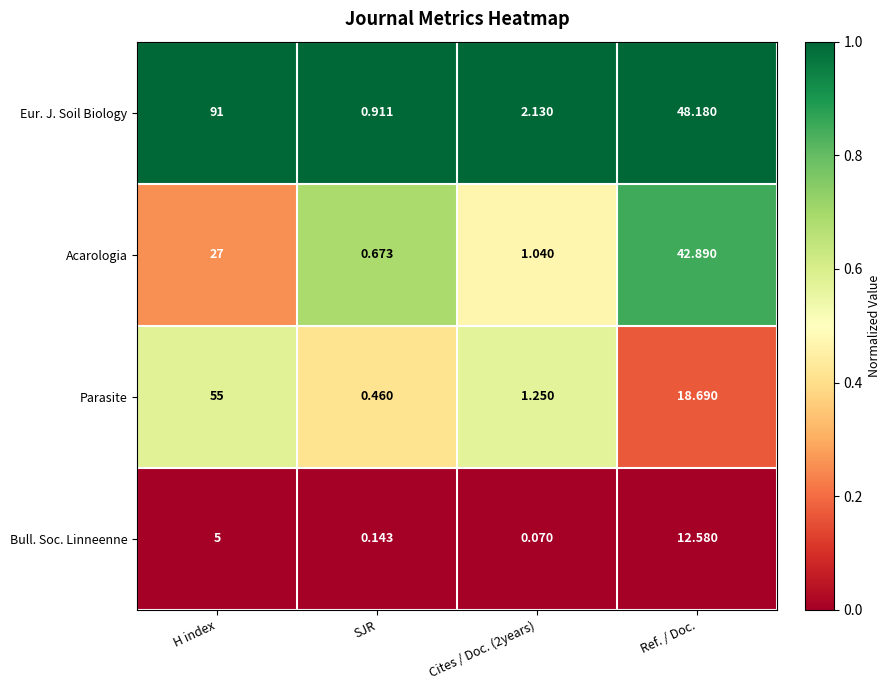

Rank the series at Ref. / Doc. from highest to lowest value.

Eur. J. Soil Biology, Acarologia, Parasite, Bull. Soc. Linneenne